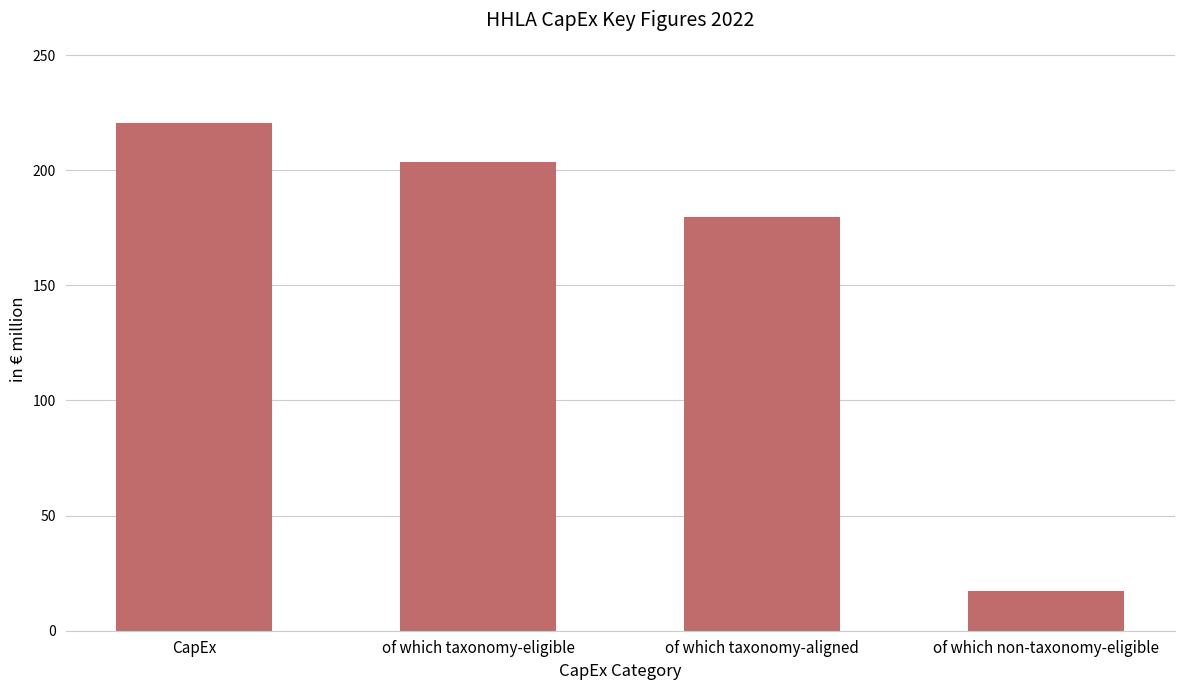

Is it true that the value at of which taxonomy-eligible is 203.4?

True